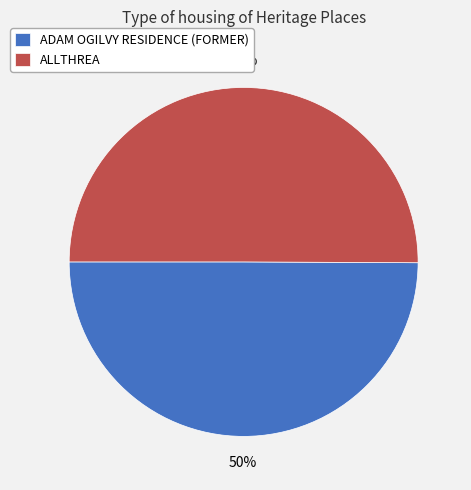

What is the ratio of the value at ADAM OGILVY RESIDENCE (FORMER) to the value at ALLTHREA?

1.0